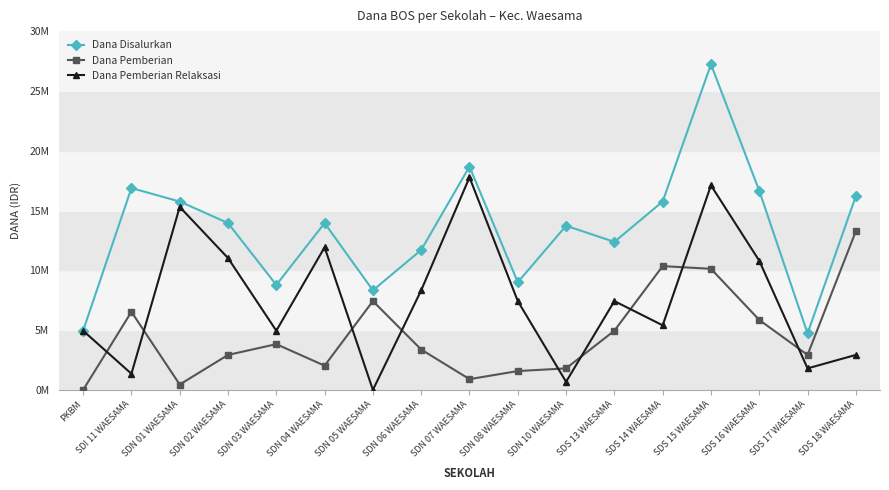

What are all the series names shown in the legend?

Dana Disalurkan, Dana Pemberian, Dana Pemberian Relaksasi